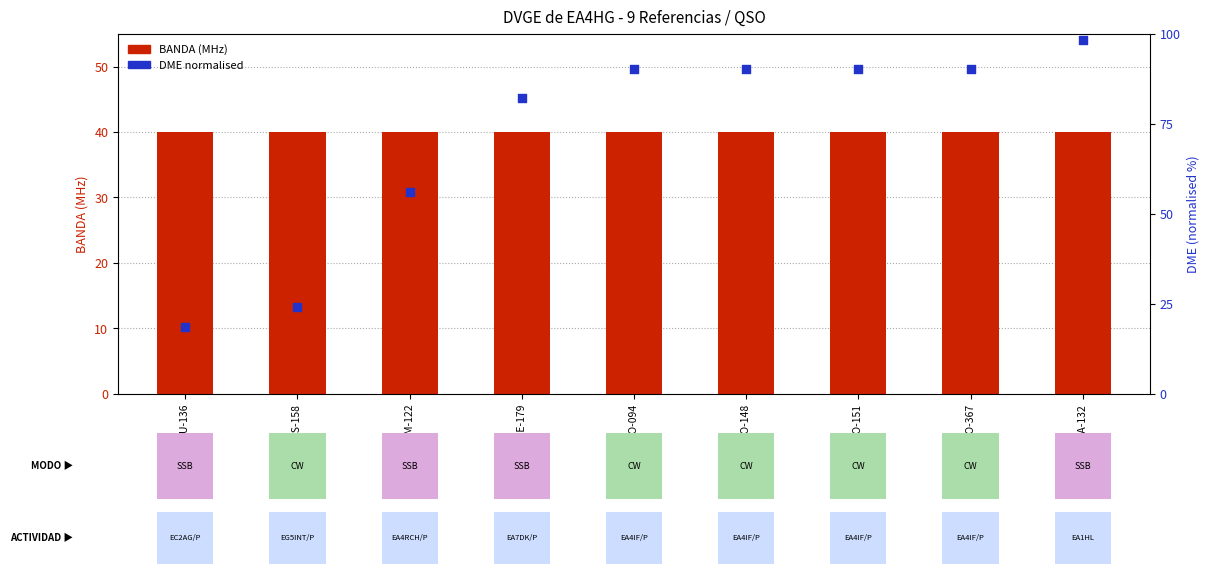

Is the value of DME (normalised) at VGM-122 greater than the value of BANDA (MHz) at VGTO-148?

Yes